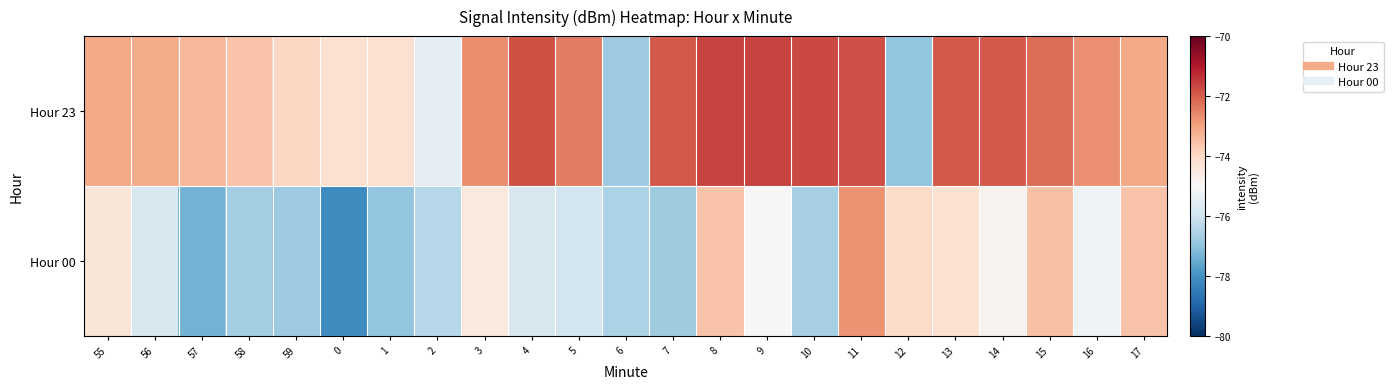

What is the maximum value shown in the chart?

-71.6